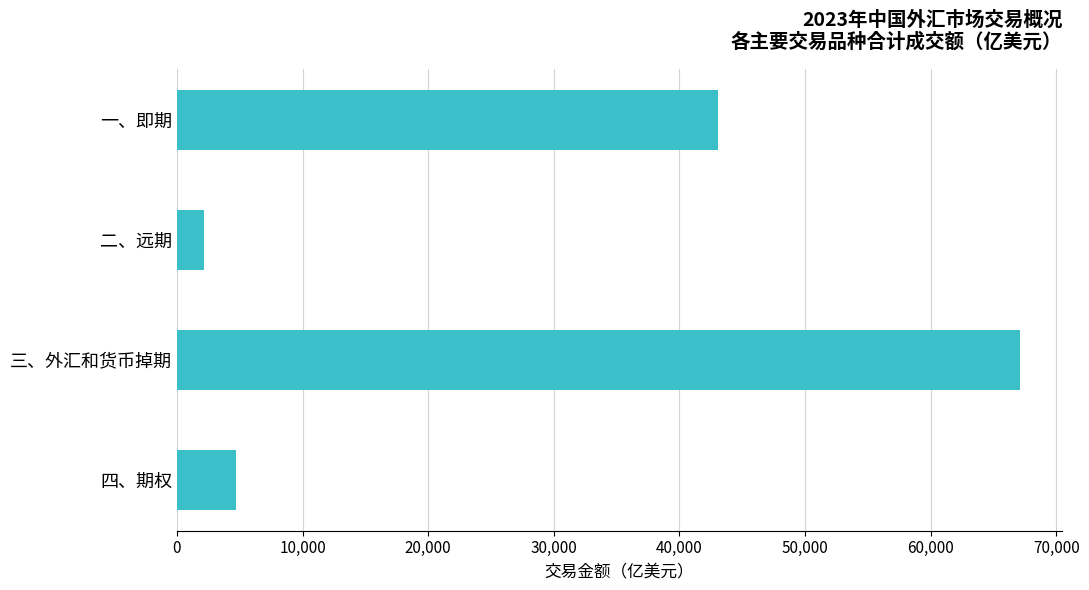

What is the difference between the maximum and second lowest values?

62420.9